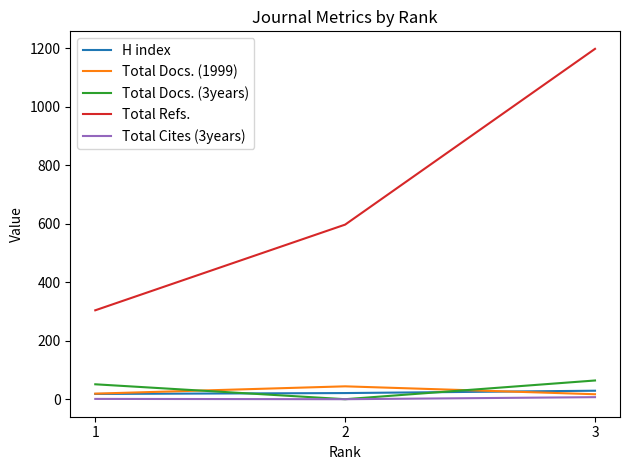

What is the maximum value shown in the chart?

1198